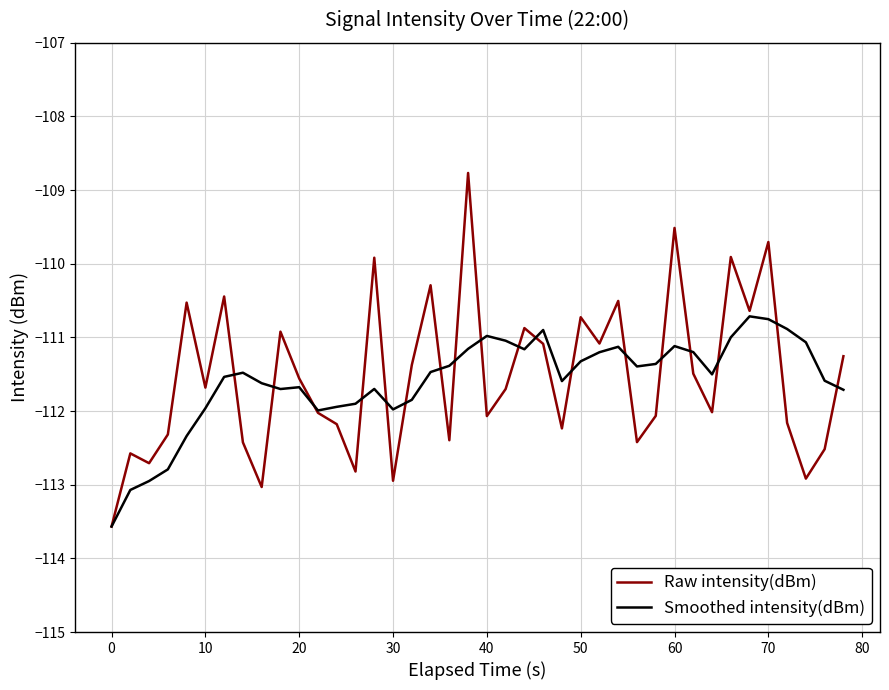

Rank the series by their maximum value, from lowest to highest.

Smoothed intensity(dBm), Raw intensity(dBm)